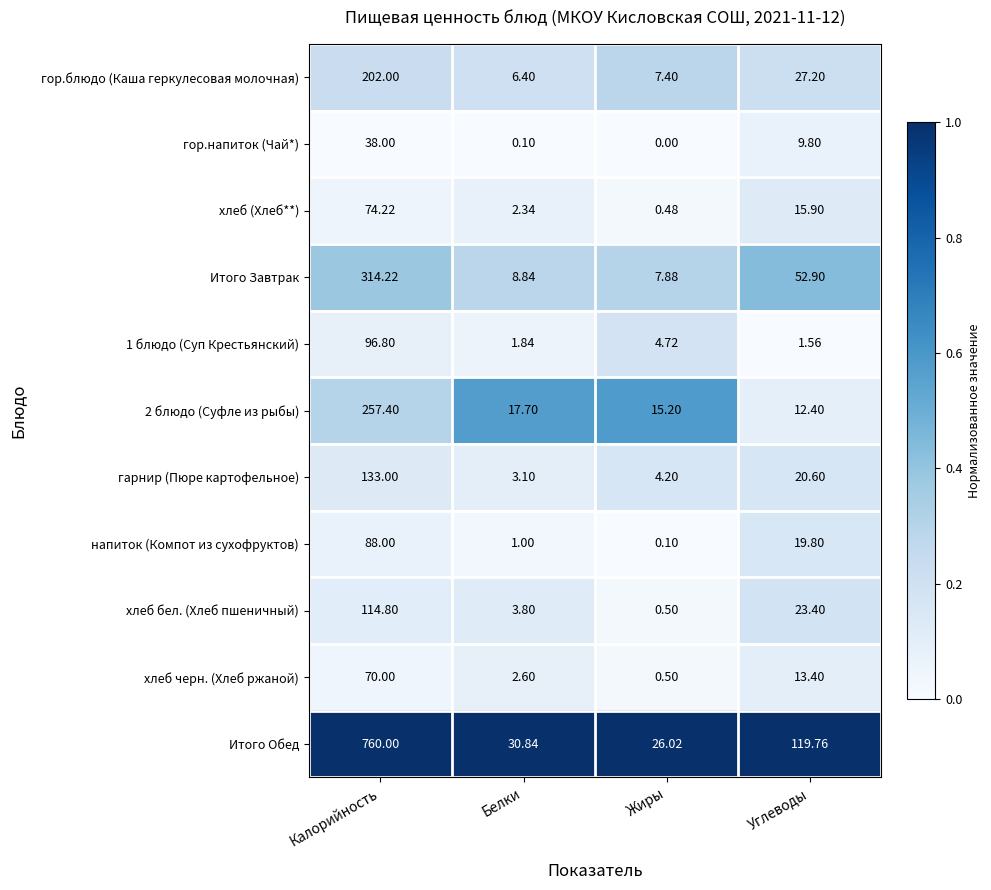

Which series changed the most between Белки and Жиры?

Итого Обед